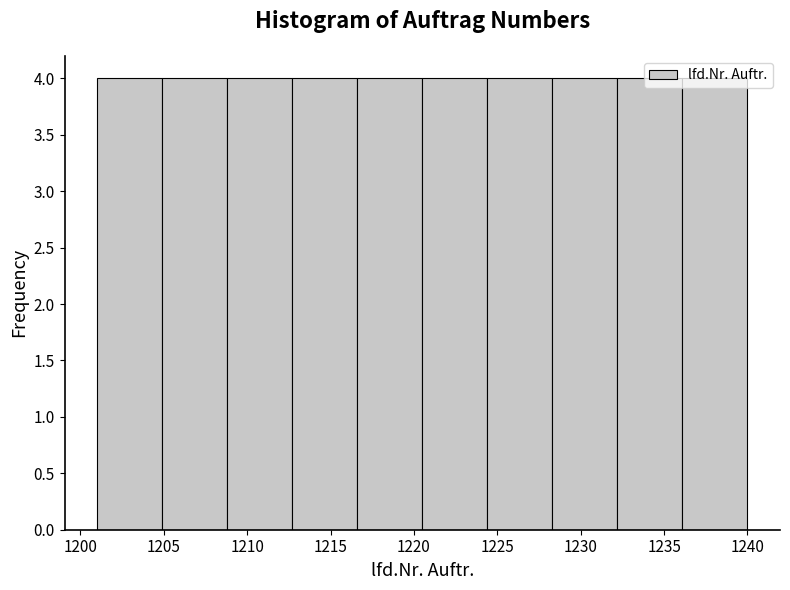

Reading left to right, transcribe this chart: for each bar, give the range it covers on the x-axis and its height. Neither the bar edges nor the heights are printed on the chart, so give them approximately, as read against the axes.

1201.0 to 1204.9: 4
1204.9 to 1208.8: 4
1208.8 to 1212.7: 4
1212.7 to 1216.6: 4
1216.6 to 1220.5: 4
1220.5 to 1224.4: 4
1224.4 to 1228.3: 4
1228.3 to 1232.2: 4
1232.2 to 1236.1: 4
1236.1 to 1240.0: 4